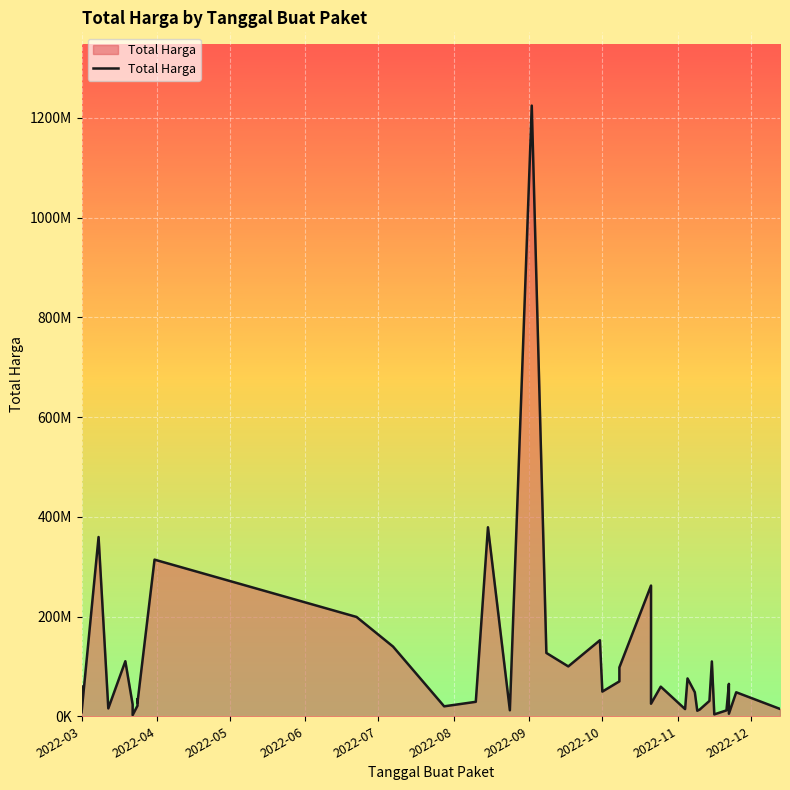

The value at 2022-10 is 8400086. True or false?

False